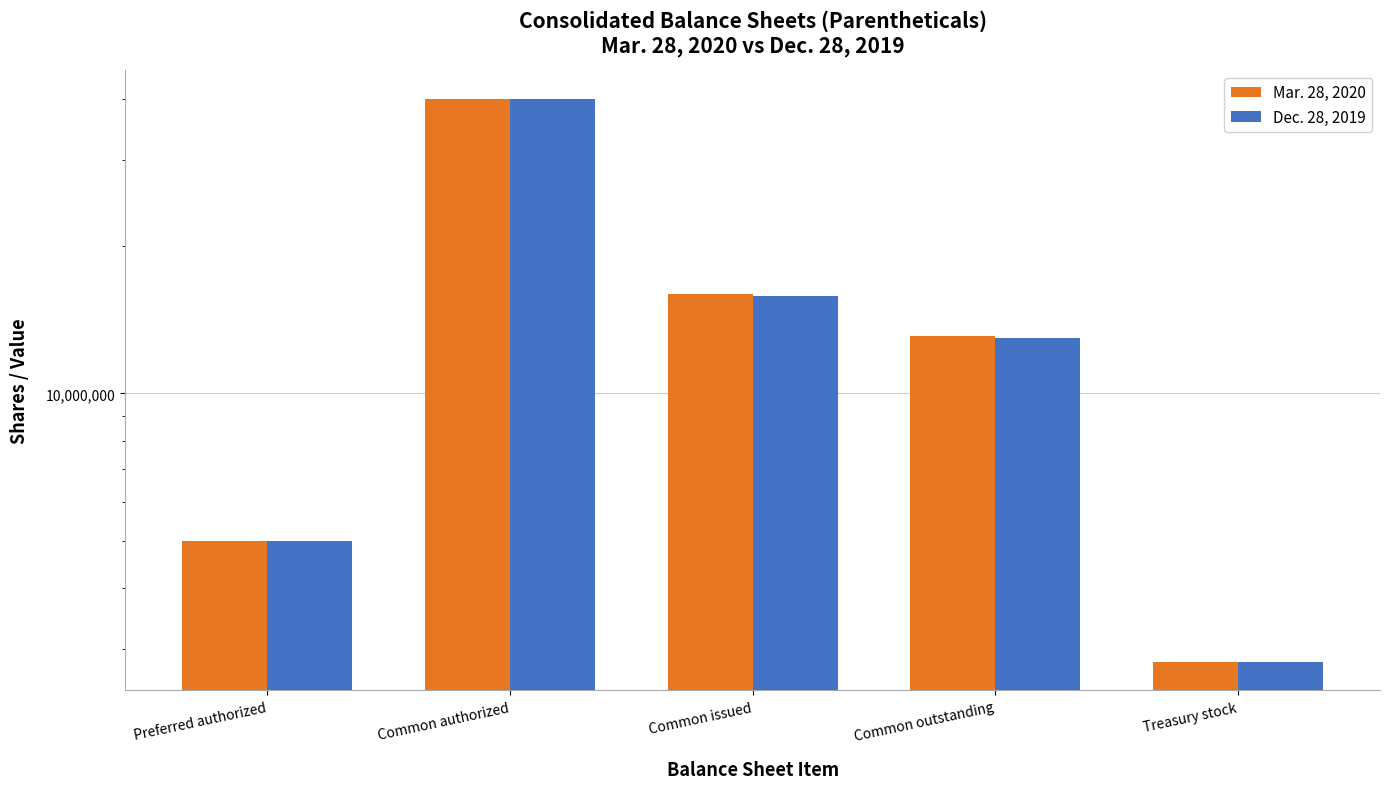

Reading right to left, transcribe all the data shown in this chart.

Mar. 28, 2020: Treasury stock=2823172	Common outstanding=13120970	Common issued=15944142	Common authorized=40000000	Preferred authorized=5000000
Dec. 28, 2019: Treasury stock=2823172	Common outstanding=13003719	Common issued=15826891	Common authorized=40000000	Preferred authorized=5000000